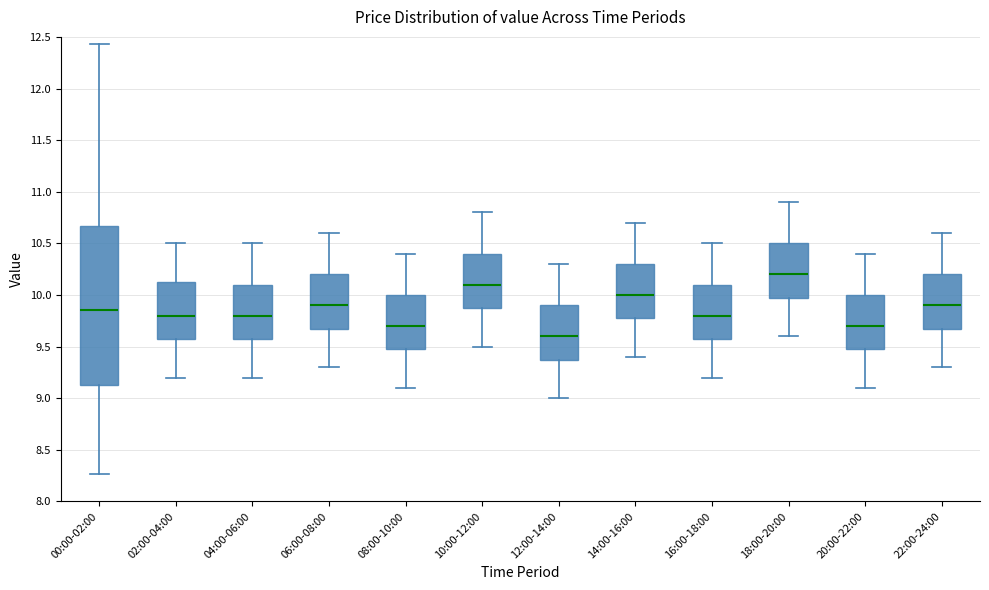

Which box's median line is the highest?

18:00-20:00